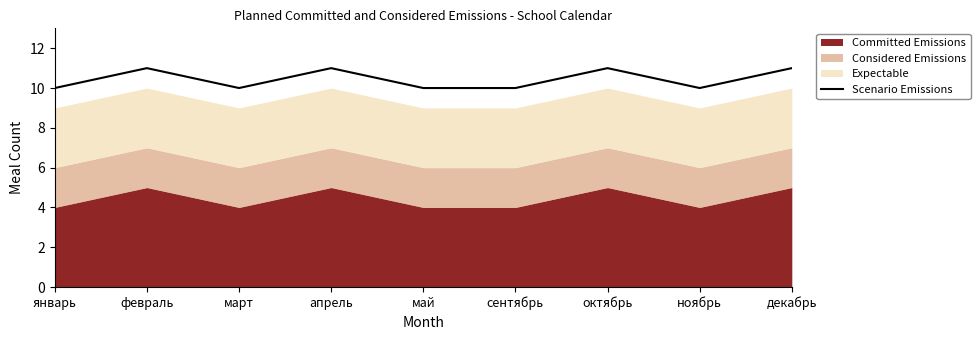

At which label is the value closest to 10?

январь